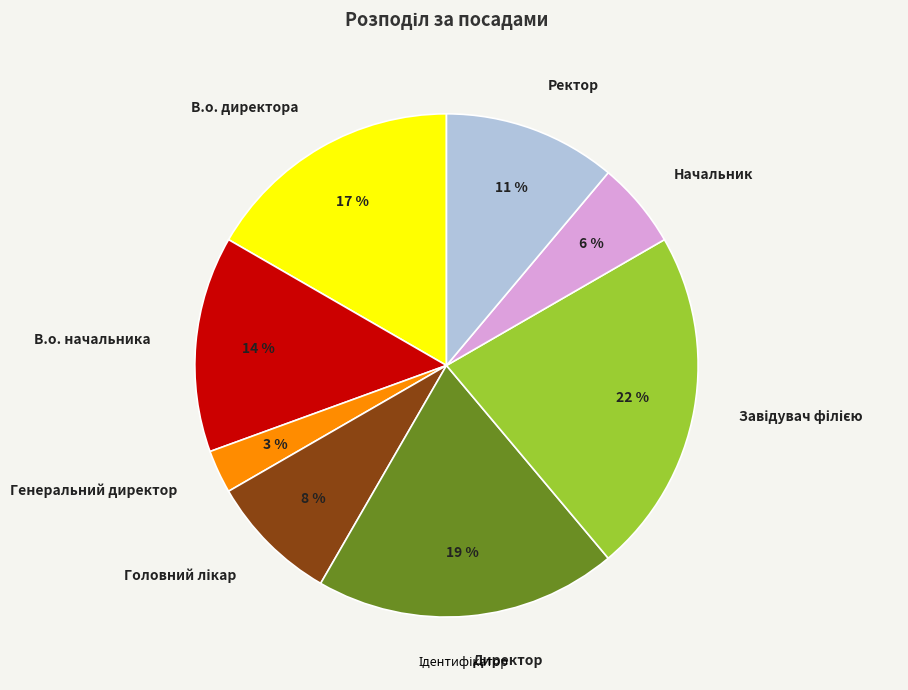

Which category has the smallest portion of the pie?

Генеральний директор